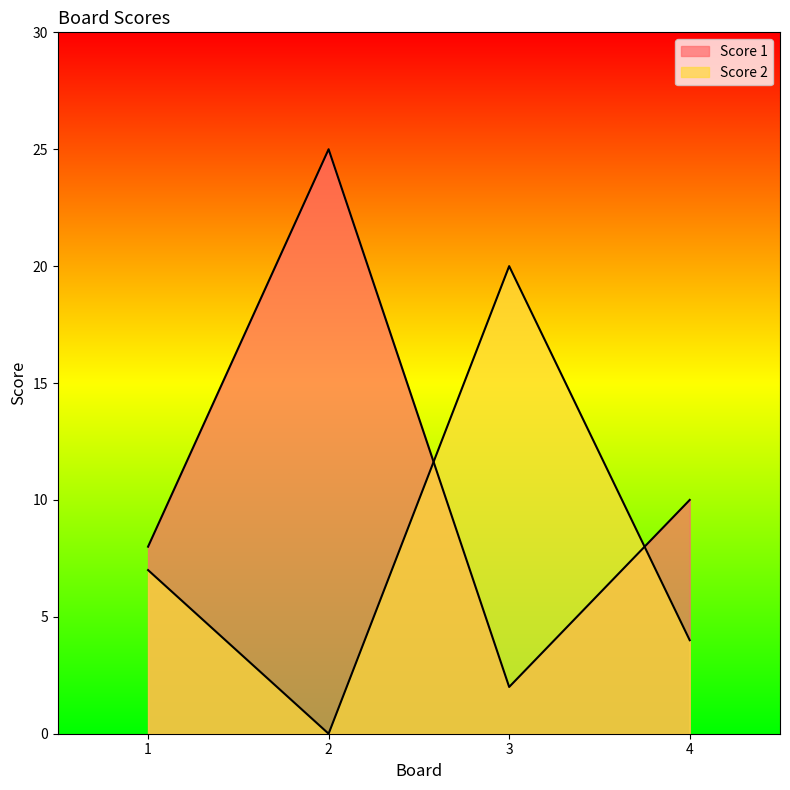

What is the maximum value shown in the chart?

25